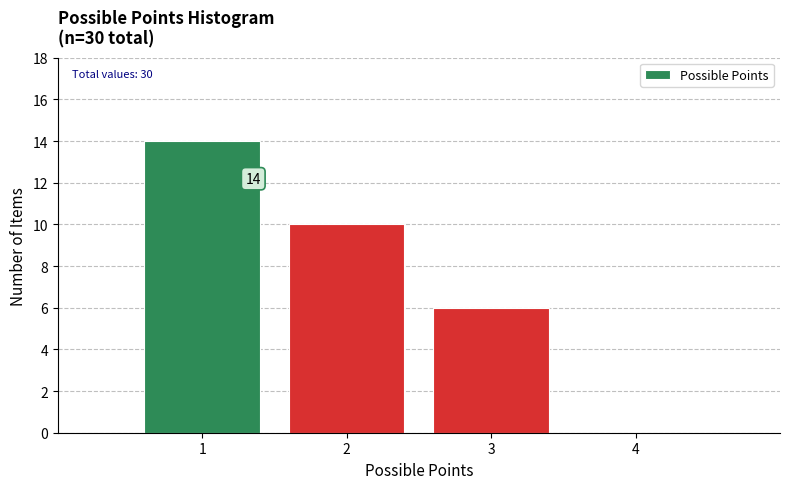

Which range on the x-axis has the tallest bar?

0.5 to 1.5